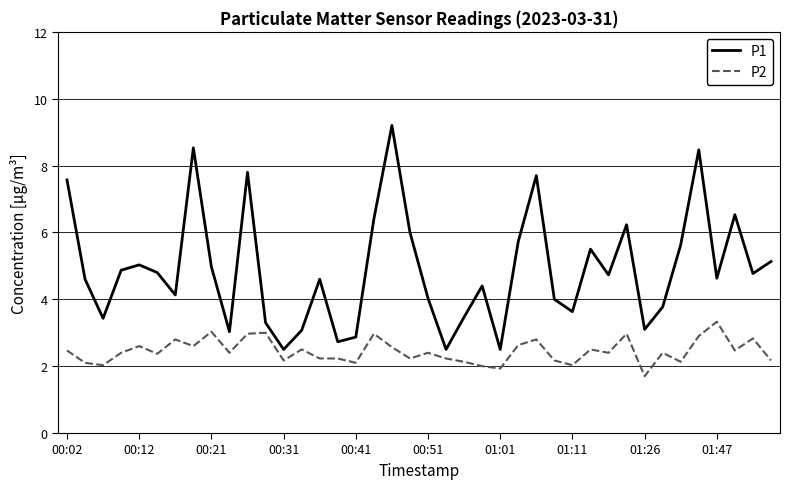

True or false: P2 and P1 intersect in this chart.

False